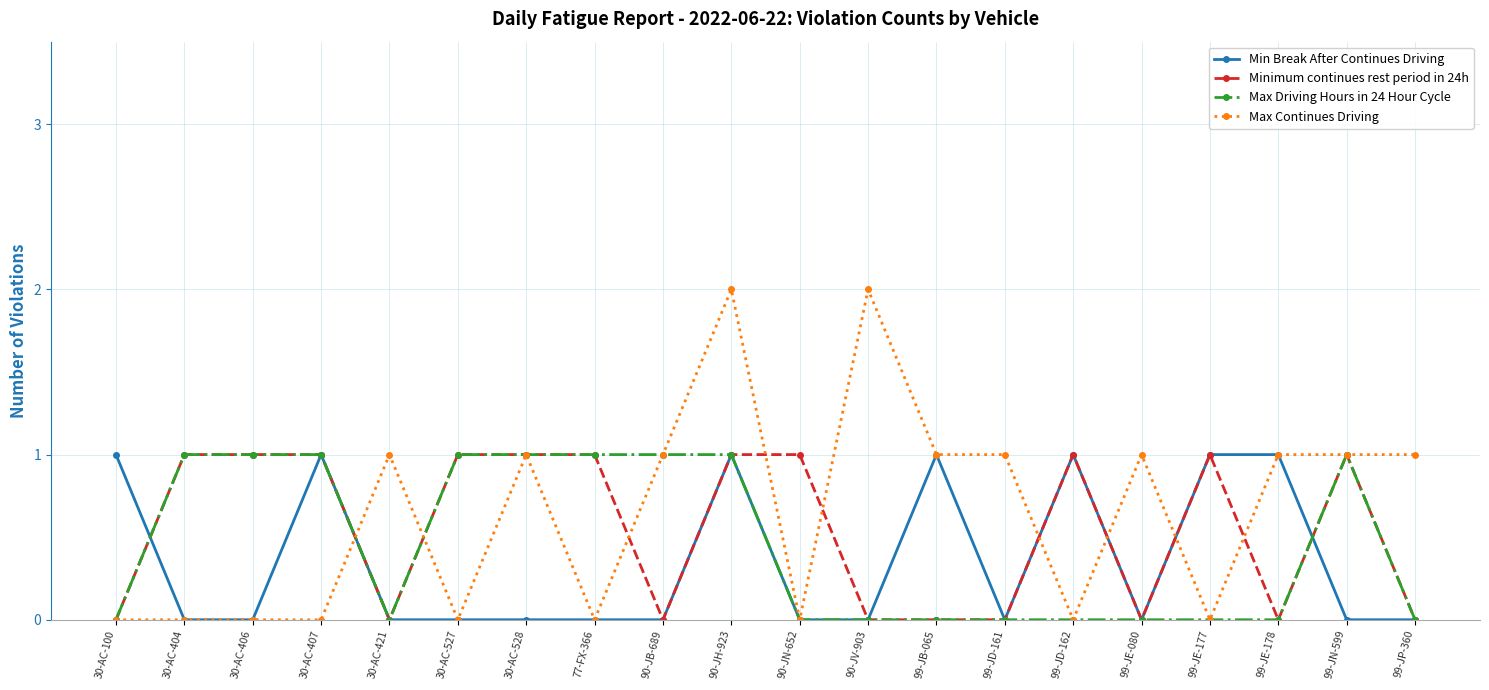

True or false: Min Break After Continues Driving has more than 0 points higher than both neighbors.

True